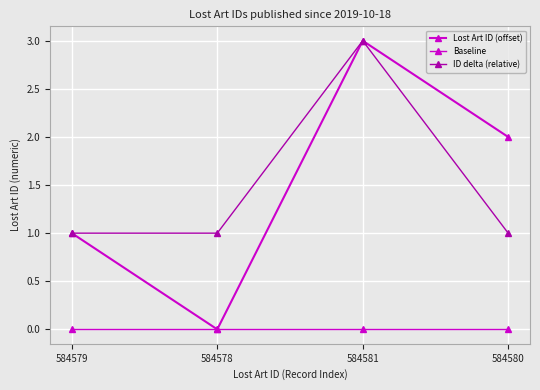

What is the label of the 4th point from the left?

584580